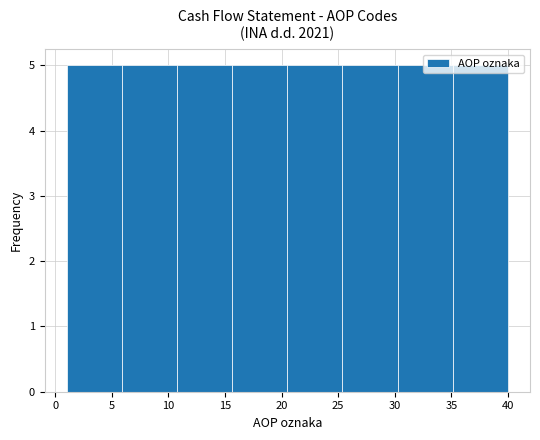

Reading left to right, transcribe this chart: for each bar, give the range it covers on the x-axis and its height. Neither the bar edges nor the heights are printed on the chart, so give them approximately, as read against the axes.

1.0 to 6.0: 5
6.0 to 11.0: 5
11.0 to 15.5: 5
15.5 to 20.5: 5
20.5 to 25.5: 5
25.5 to 30.5: 5
30.5 to 35.0: 5
35.0 to 40.0: 5